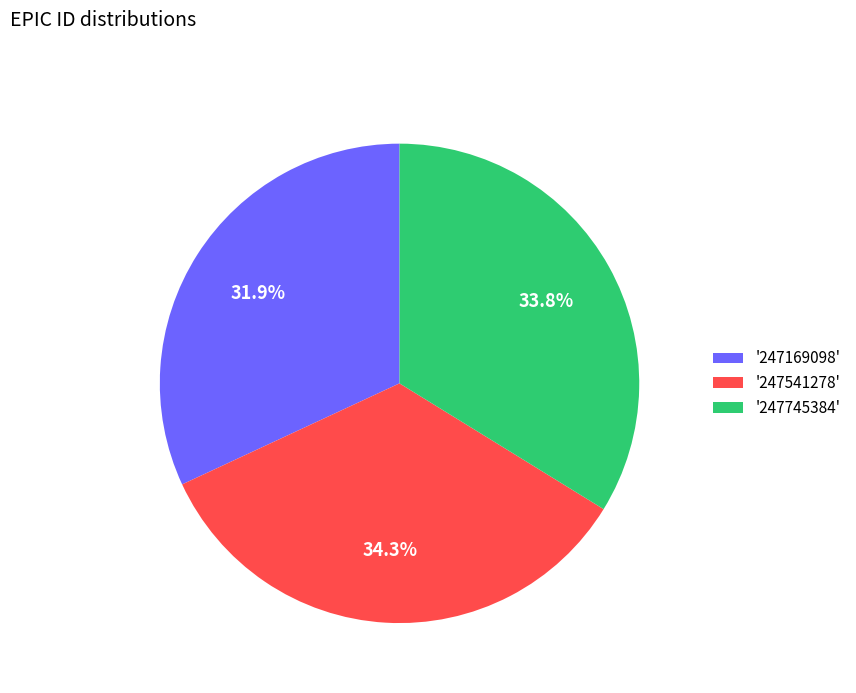

Which category has the smallest portion of the pie?

'247169098'